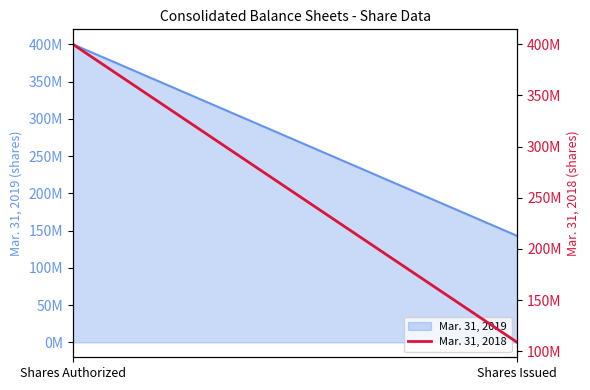

Reading left to right, what are all the values shown in this chart?

Shares Authorized=400000000	Shares Issued=108611814